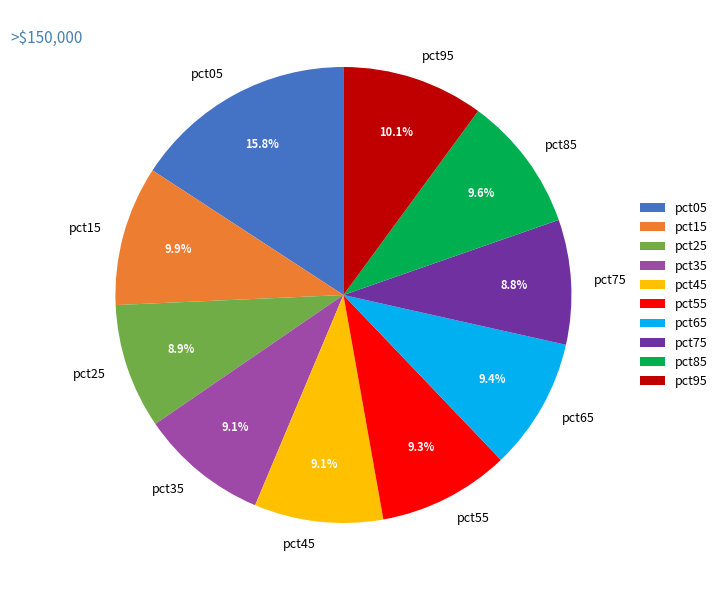

Do pct45 and pct25 together represent more than half of the pie?

No